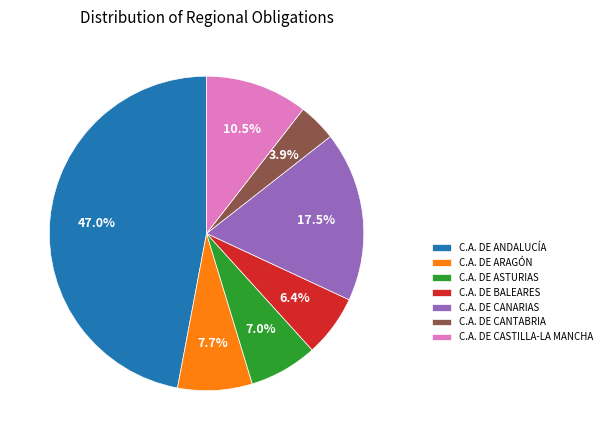

Between C.A. DE CANTABRIA and C.A. DE CANARIAS, which is larger?

C.A. DE CANARIAS